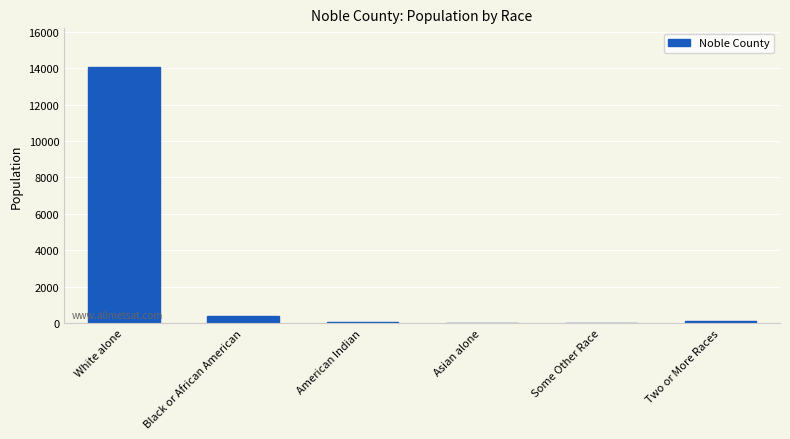

Which has a higher value, Some Other Race or White alone?

White alone